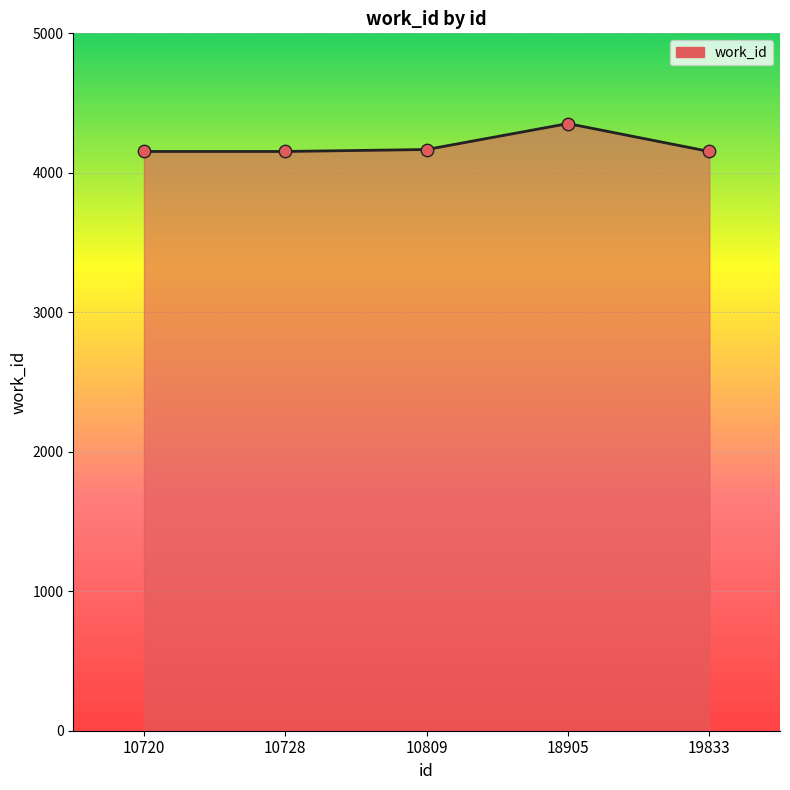

What is the ratio of the value at 10728 to the value at 10809?

1.0